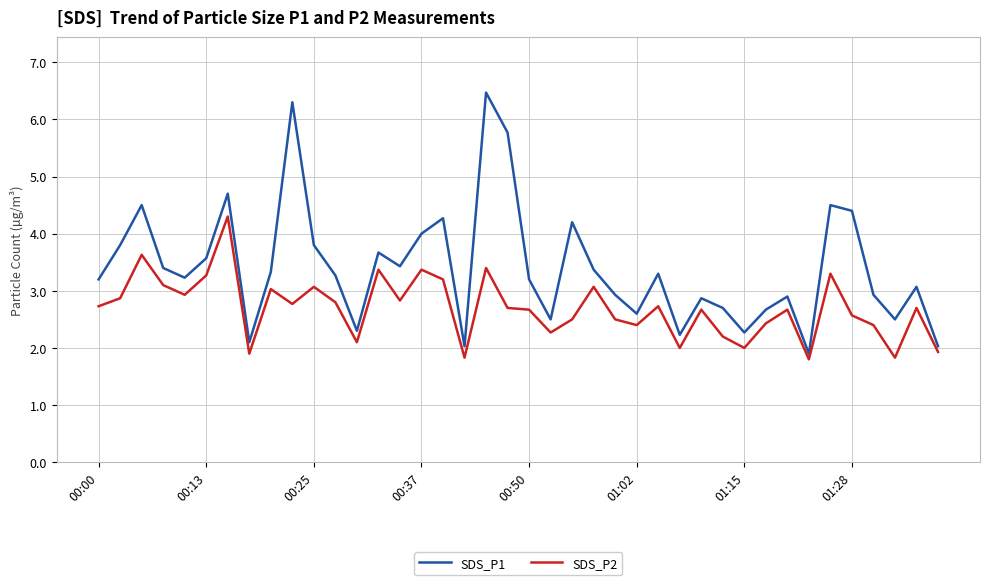

What are all the series names shown in the legend?

SDS_P1, SDS_P2